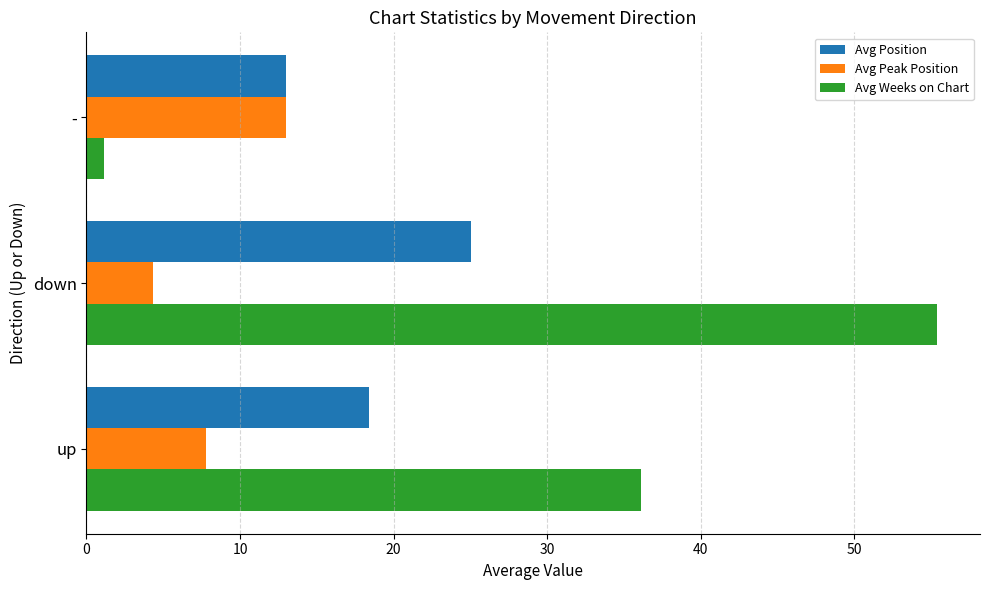

What is the smallest value displayed?

1.2